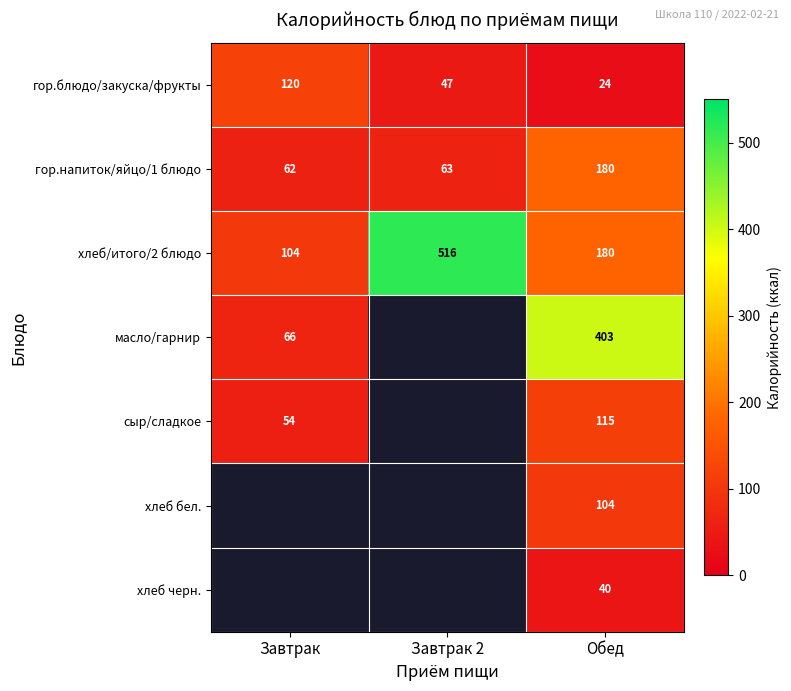

List the labels in order of хлеб/итого/2 блюдо value, smallest first.

Завтрак, Обед, Завтрак 2